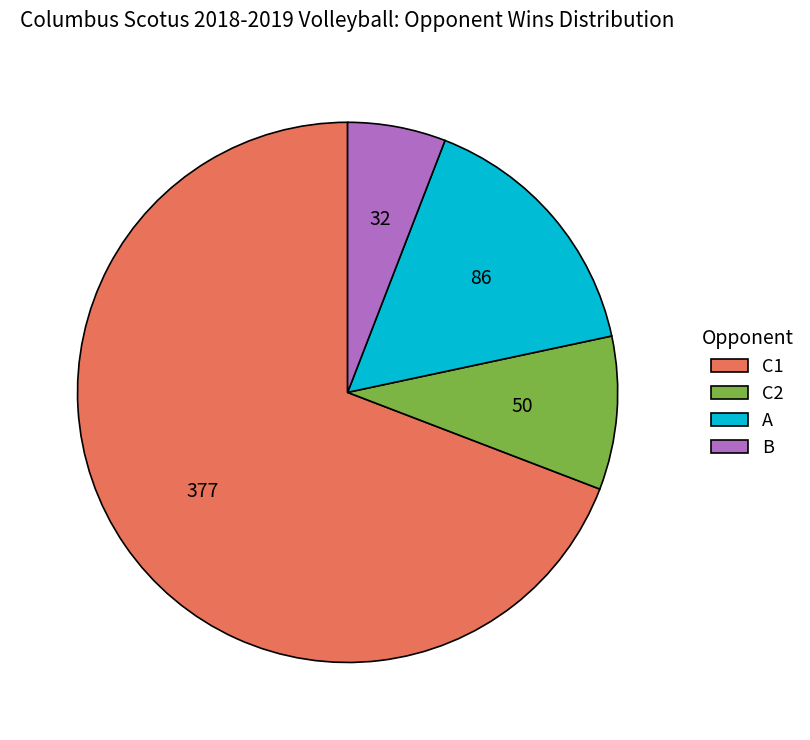

Between C2 and B, which is larger?

C2